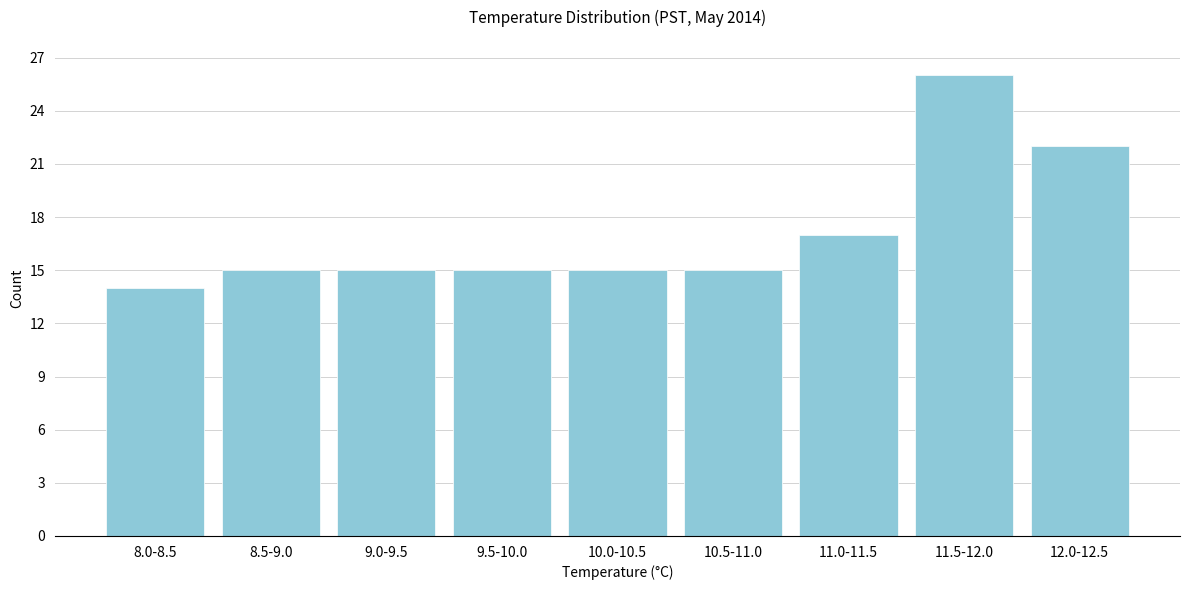

Reading left to right, transcribe all the data shown in this chart.

8.0-8.5=14	8.5-9.0=15	9.0-9.5=15	9.5-10.0=15	10.0-10.5=15	10.5-11.0=15	11.0-11.5=17	11.5-12.0=26	12.0-12.5=22